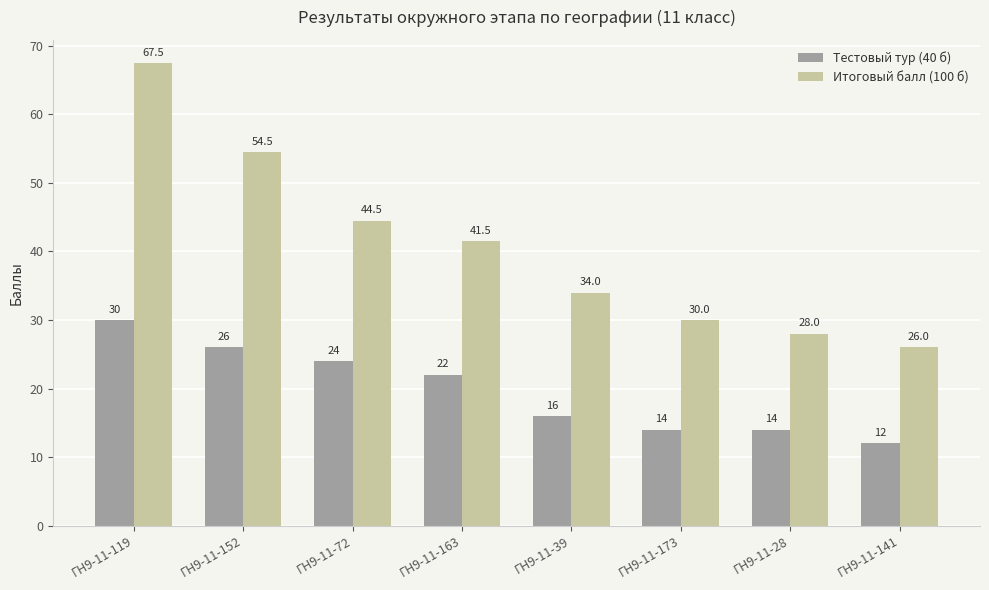

What are all the series names shown in the legend?

Тестовый тур (40 б), Итоговый балл (100 б)